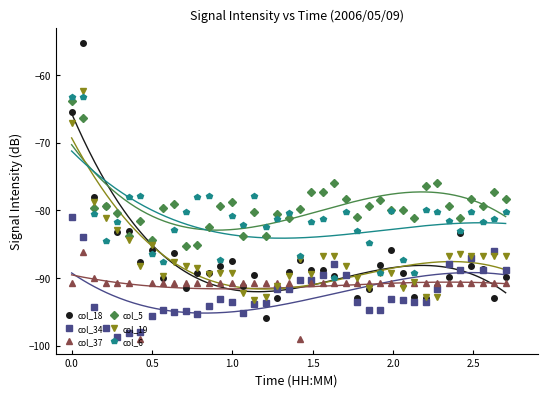

What is the value of the col_34 point at the 3rd from the left?

-94.3